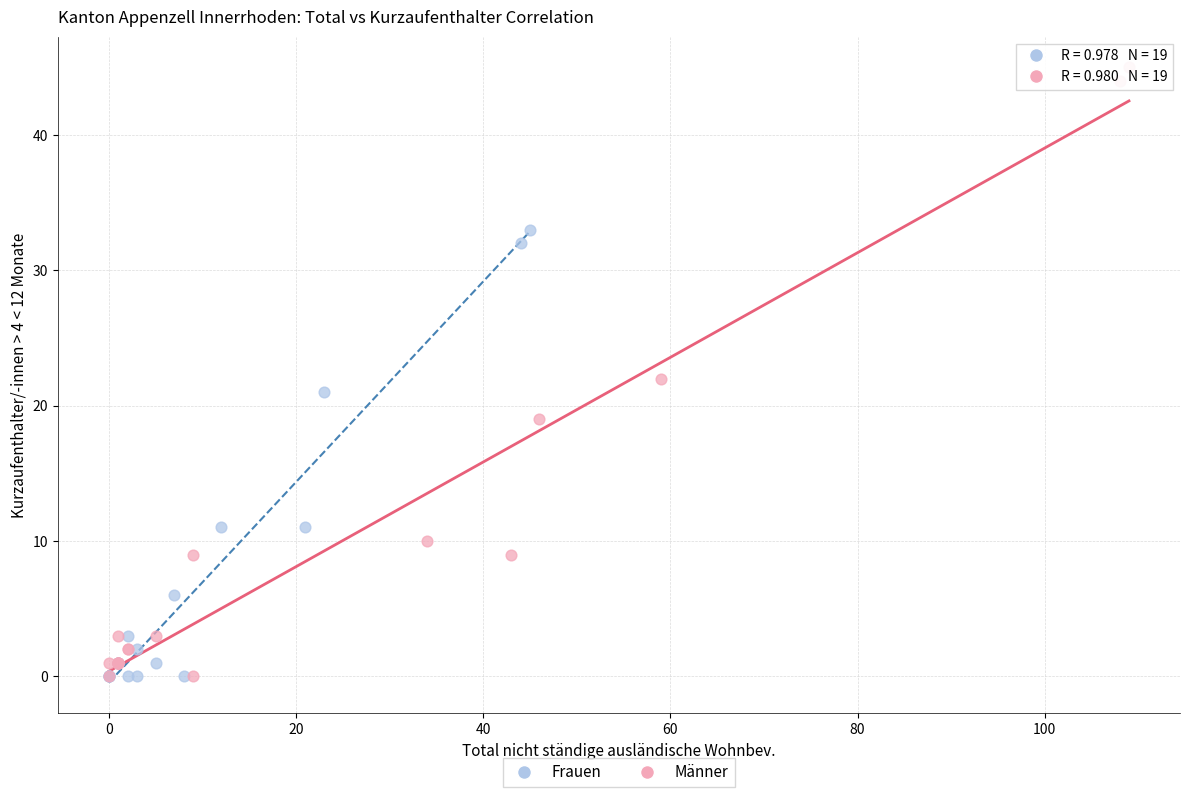

Which series has the largest Y range (max minus min)?

Männer